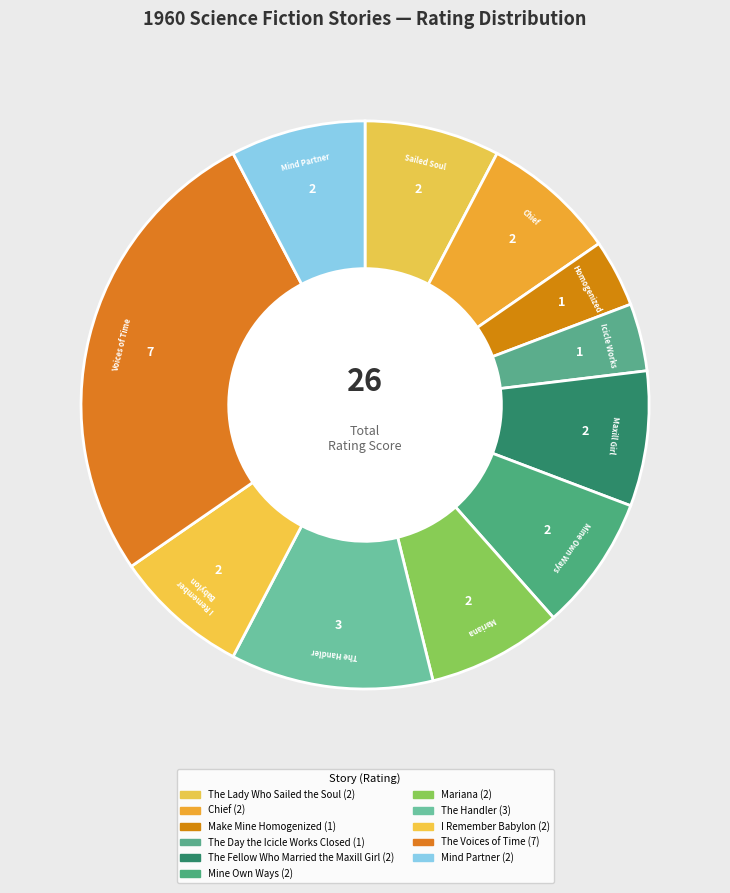

How many segments does this pie chart have?

11